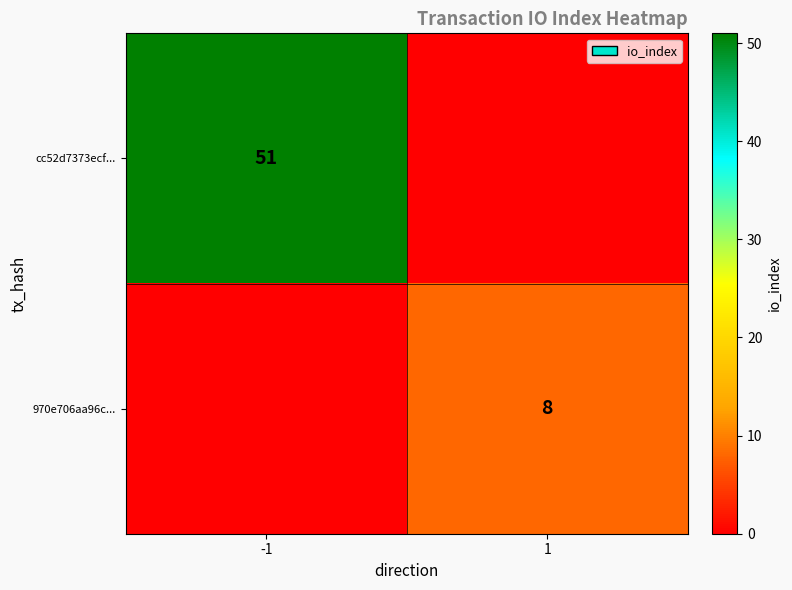

The value of 970e706aa96c... at 1 is 8. True or false?

True